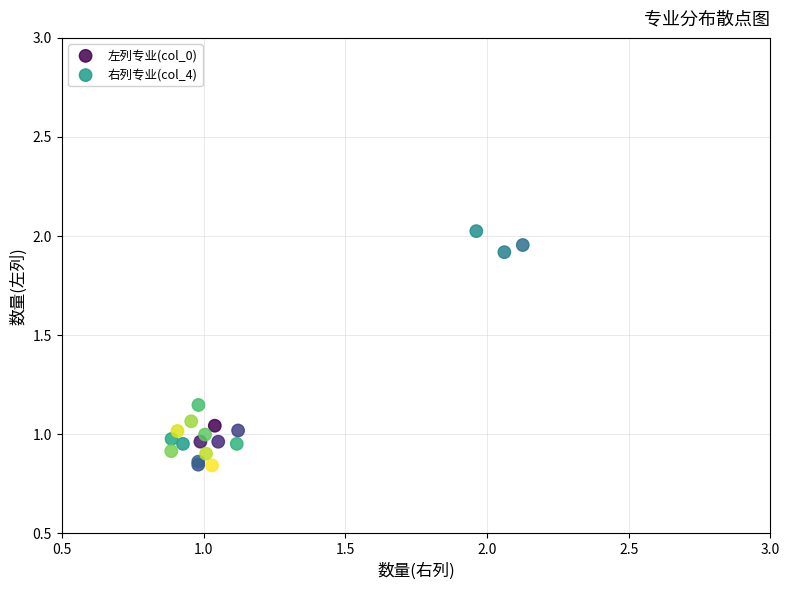

Which series reaches the maximum Y coordinate?

左列专业(col_0)